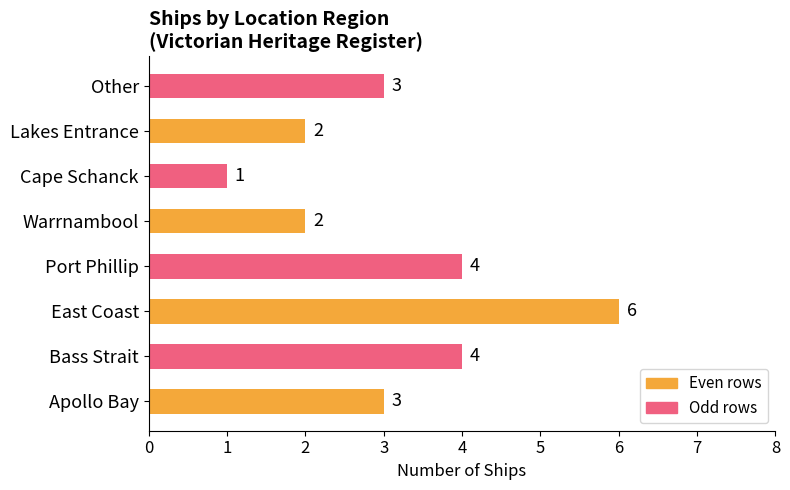

Which has a higher value, Apollo Bay or Cape Schanck?

Apollo Bay